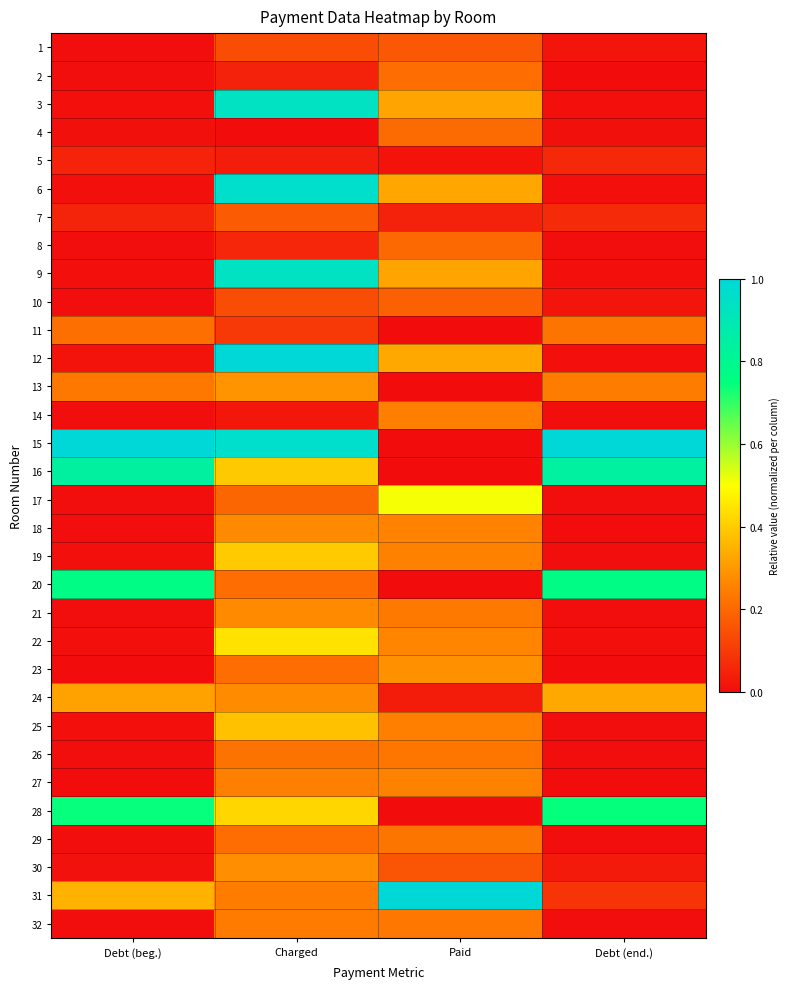

Reading right to left, extract all data points from this chart.

1: Debt (end.)=0.0	Paid=0.2	Charged=0.1	Debt (beg.)=0.0
2: Debt (end.)=0.0	Paid=0.2	Charged=0.0	Debt (beg.)=0.0
3: Debt (end.)=0.0	Paid=0.3	Charged=0.9	Debt (beg.)=0.0
4: Debt (end.)=0.0	Paid=0.2	Charged=0.0	Debt (beg.)=0.0
5: Debt (end.)=0.1	Paid=0.0	Charged=0.0	Debt (beg.)=0.1
6: Debt (end.)=0.0	Paid=0.3	Charged=1.0	Debt (beg.)=0.0
7: Debt (end.)=0.1	Paid=0.0	Charged=0.2	Debt (beg.)=0.1
8: Debt (end.)=0.0	Paid=0.2	Charged=0.1	Debt (beg.)=0.0
9: Debt (end.)=0.0	Paid=0.3	Charged=0.9	Debt (beg.)=0.0
10: Debt (end.)=0.0	Paid=0.2	Charged=0.1	Debt (beg.)=0.0
11: Debt (end.)=0.2	Paid=0.0	Charged=0.1	Debt (beg.)=0.2
12: Debt (end.)=0.0	Paid=0.3	Charged=1.0	Debt (beg.)=0.0
13: Debt (end.)=0.2	Paid=0.0	Charged=0.3	Debt (beg.)=0.2
14: Debt (end.)=0.0	Paid=0.3	Charged=0.0	Debt (beg.)=0.0
15: Debt (end.)=1.0	Paid=0.0	Charged=1.0	Debt (beg.)=1.0
16: Debt (end.)=0.8	Paid=0.0	Charged=0.4	Debt (beg.)=0.8
17: Debt (end.)=0.0	Paid=0.5	Charged=0.2	Debt (beg.)=0.0
18: Debt (end.)=0.0	Paid=0.3	Charged=0.3	Debt (beg.)=0.0
19: Debt (end.)=0.0	Paid=0.3	Charged=0.4	Debt (beg.)=0.0
20: Debt (end.)=0.8	Paid=0.0	Charged=0.2	Debt (beg.)=0.8
21: Debt (end.)=0.0	Paid=0.2	Charged=0.3	Debt (beg.)=0.0
22: Debt (end.)=0.0	Paid=0.3	Charged=0.4	Debt (beg.)=0.0
23: Debt (end.)=0.0	Paid=0.3	Charged=0.2	Debt (beg.)=0.0
24: Debt (end.)=0.3	Paid=0.0	Charged=0.3	Debt (beg.)=0.3
25: Debt (end.)=0.0	Paid=0.3	Charged=0.4	Debt (beg.)=0.0
26: Debt (end.)=0.0	Paid=0.2	Charged=0.2	Debt (beg.)=0.0
27: Debt (end.)=0.0	Paid=0.3	Charged=0.3	Debt (beg.)=0.0
28: Debt (end.)=0.7	Paid=0.0	Charged=0.4	Debt (beg.)=0.7
29: Debt (end.)=0.0	Paid=0.2	Charged=0.2	Debt (beg.)=0.0
30: Debt (end.)=0.0	Paid=0.2	Charged=0.3	Debt (beg.)=0.0
31: Debt (end.)=0.1	Paid=1.0	Charged=0.2	Debt (beg.)=0.4
32: Debt (end.)=0.0	Paid=0.2	Charged=0.2	Debt (beg.)=0.0